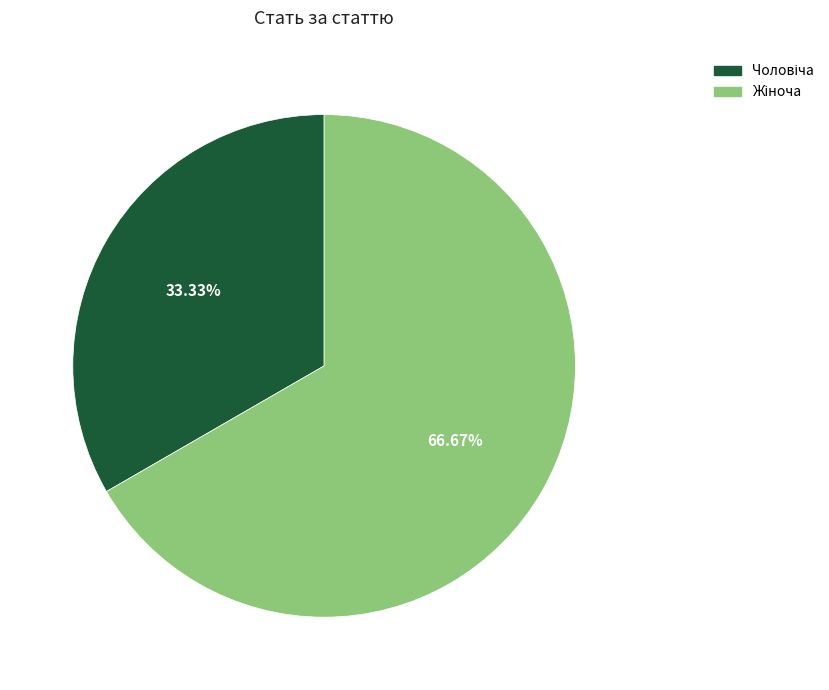

Is there a majority slice in this chart?

Yes